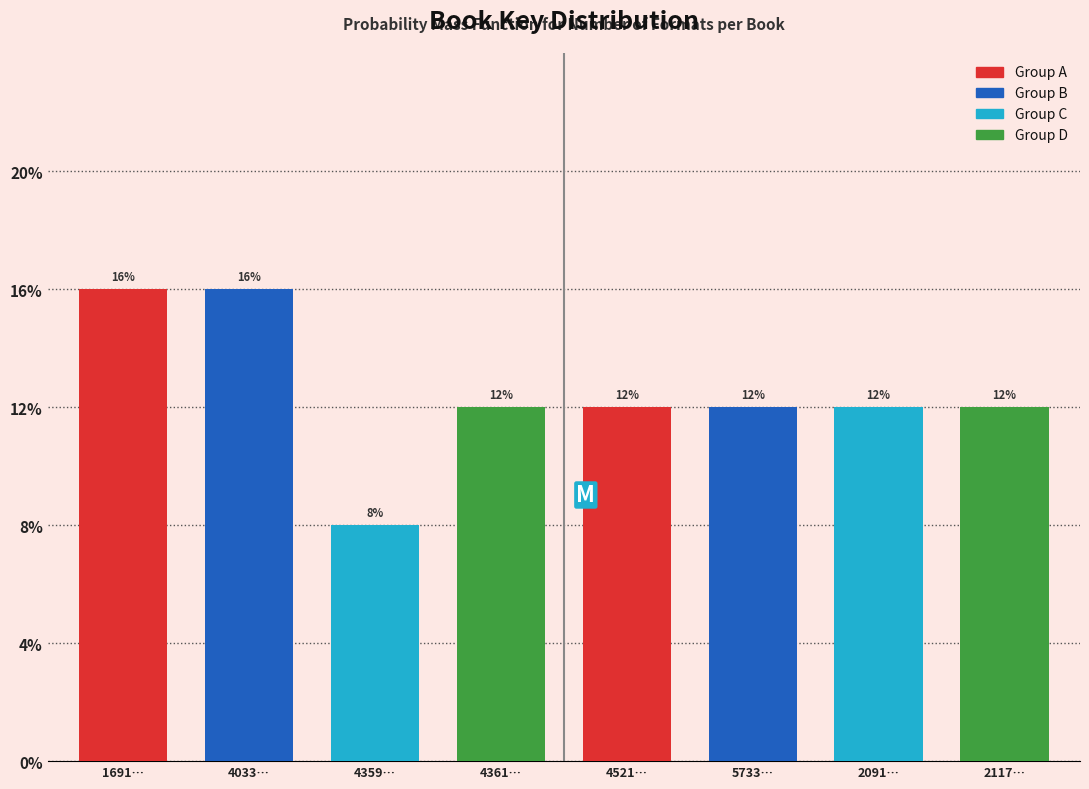

Reading left to right, extract all data points from this chart.

16	16	8	12	12	12	12	12